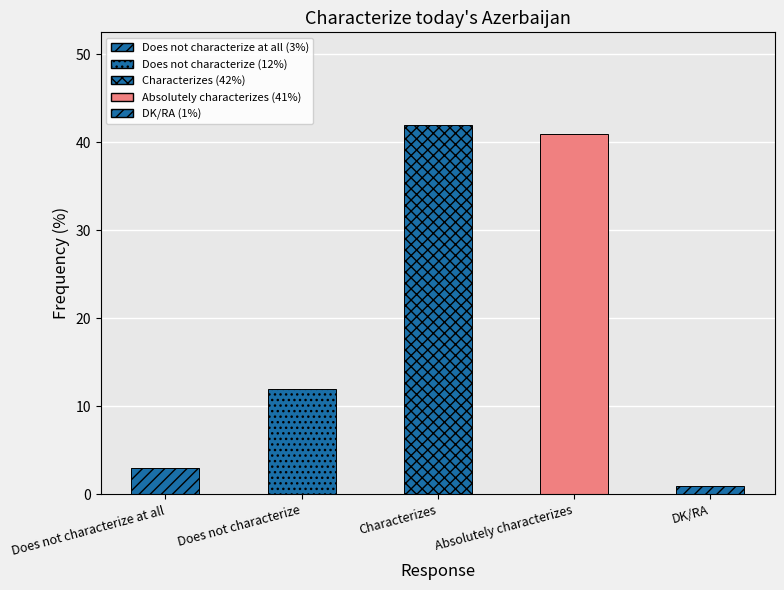

Where is the data nearest to the value 21?

Does not characterize